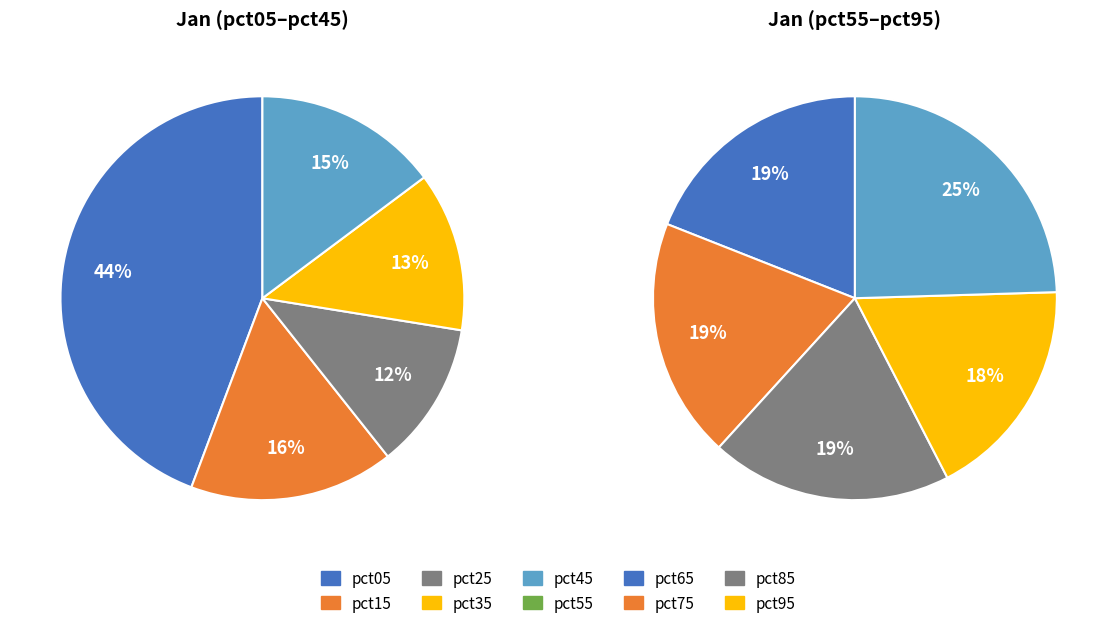

Do pct85 and pct35 together represent more than half of the pie?

No